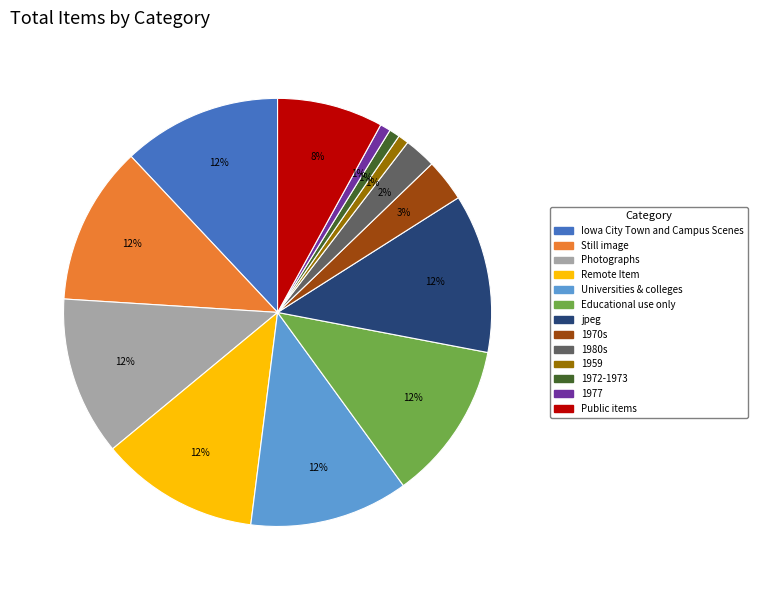

Count the number of slices in the pie.

13